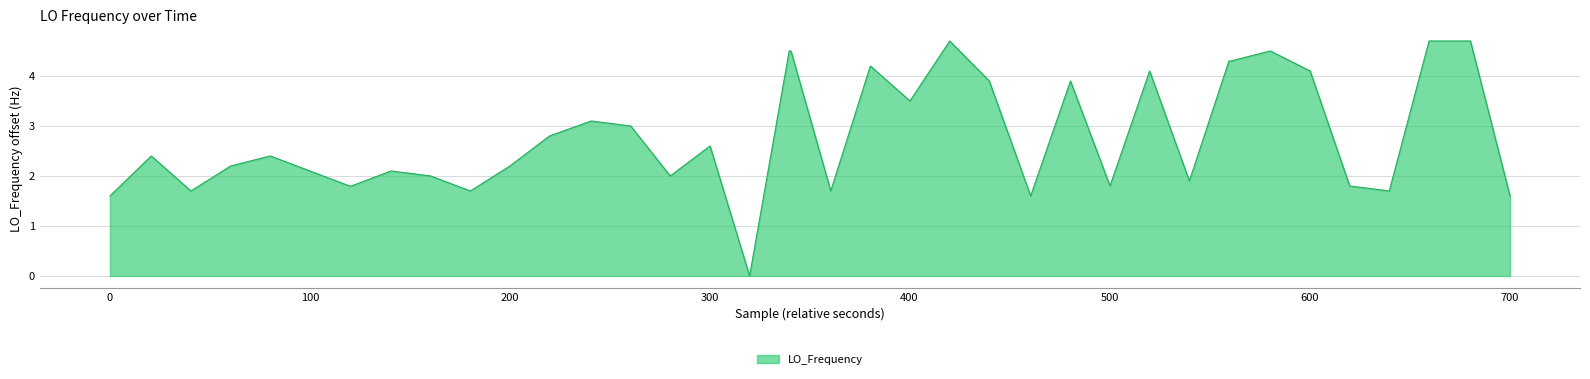

What is the difference between the maximum and minimum values?

4.7